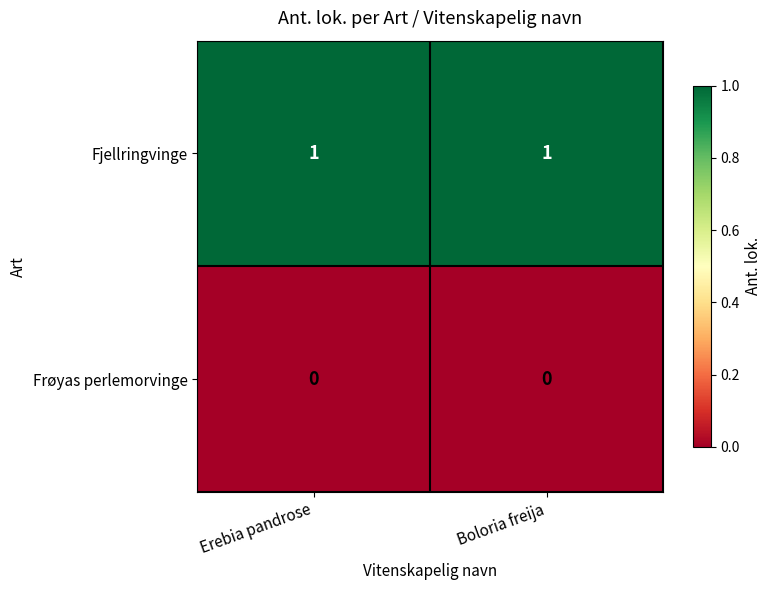

At how many categories does at least one series exceed 0?

2